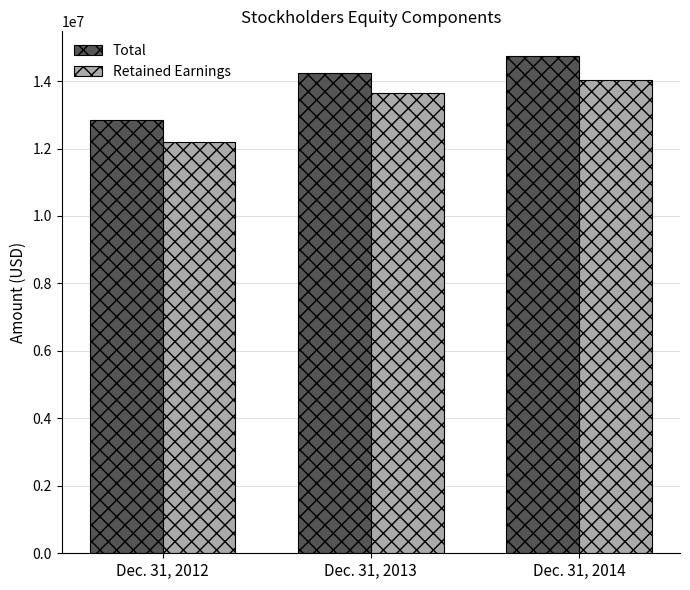

What is the sum of all Total values?

41810883